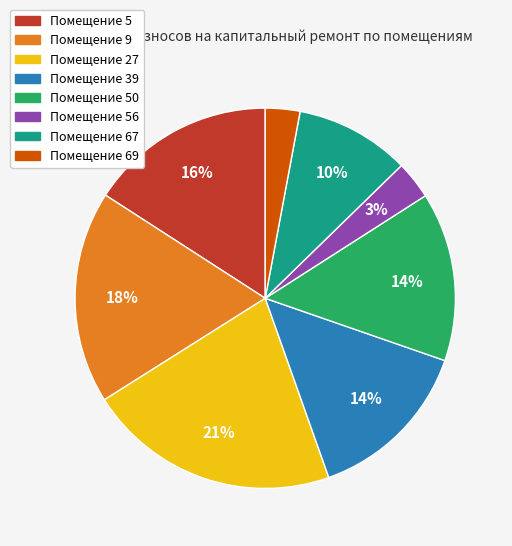

Approximately how many times larger is the value at Помещение 5 compared to Помещение 67?

1.6